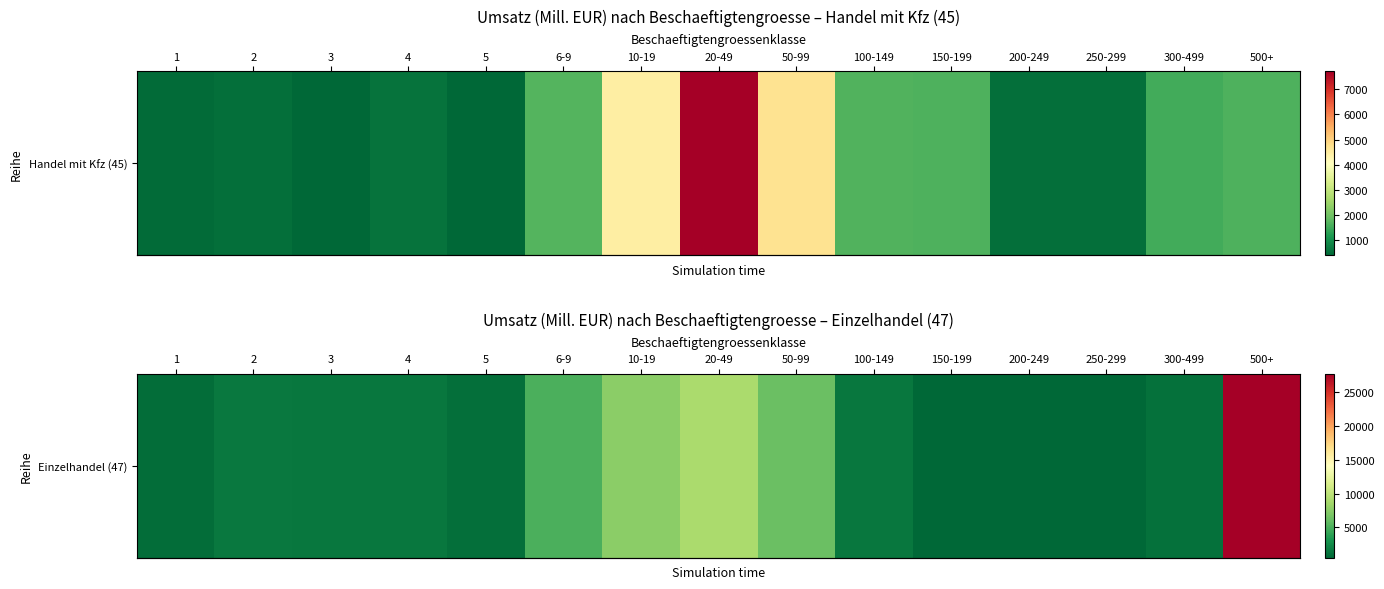

What is the sum of all values?

66027